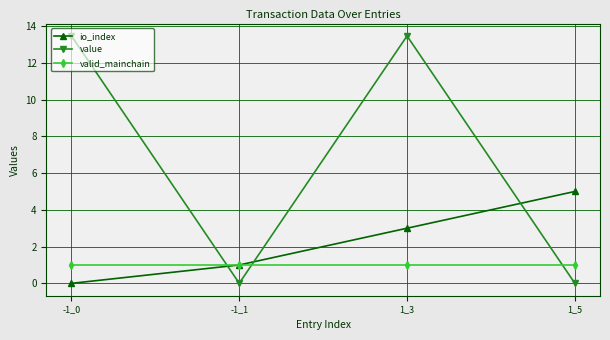

Which series has the widest spread of values?

value